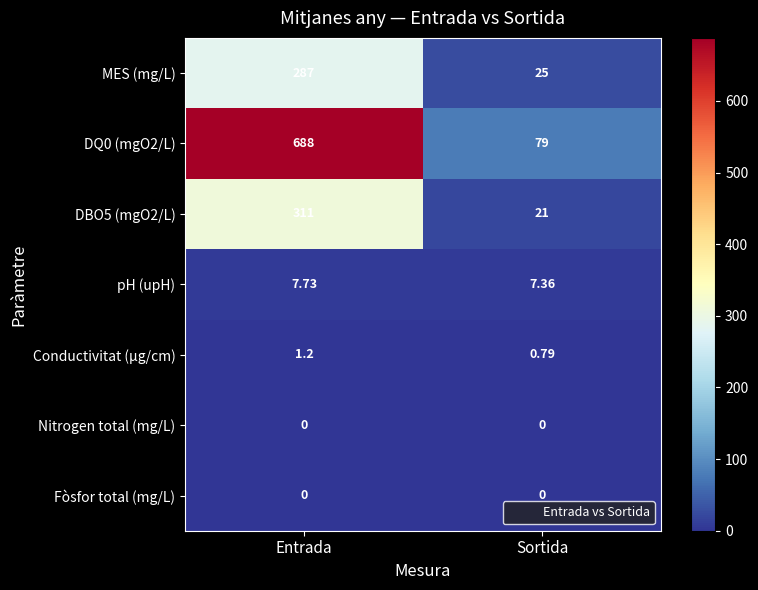

List the labels in order of Conductivitat (µg/cm) value, smallest first.

Sortida, Entrada